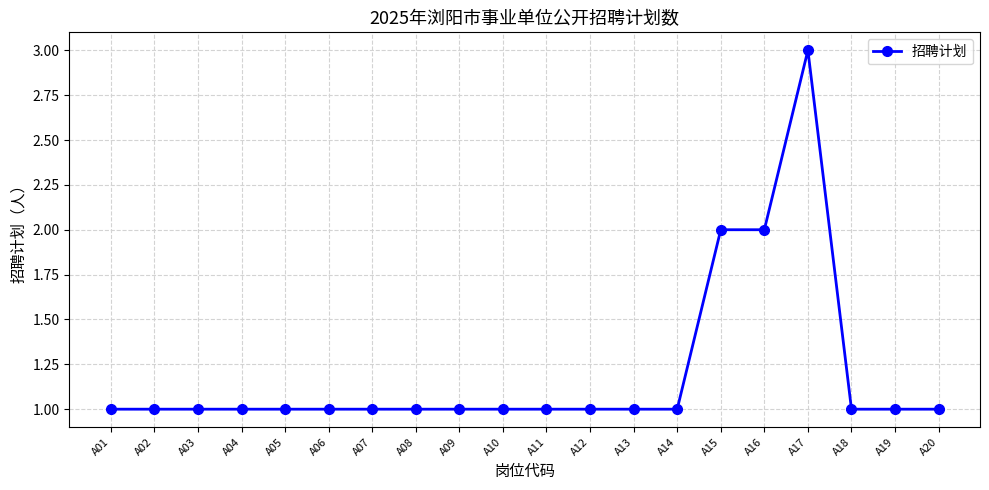

The value at A04 is 1. True or false?

True